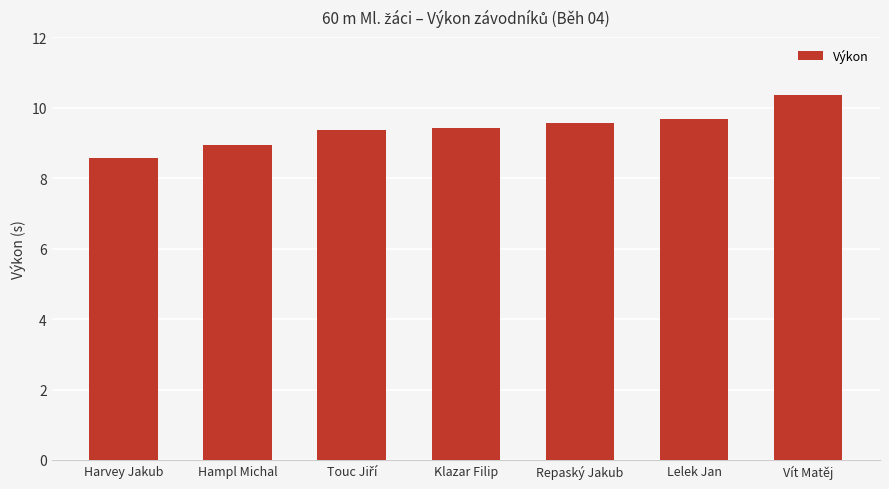

Approximately how many times larger is the value at Harvey Jakub compared to Lelek Jan?

0.9